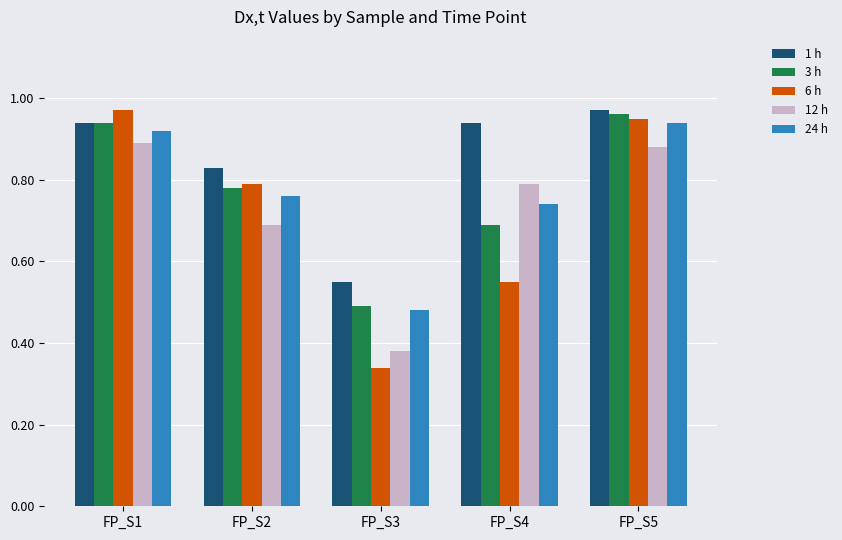

At FP_S4, list the series in order from smallest to largest.

6 h, 3 h, 24 h, 12 h, 1 h